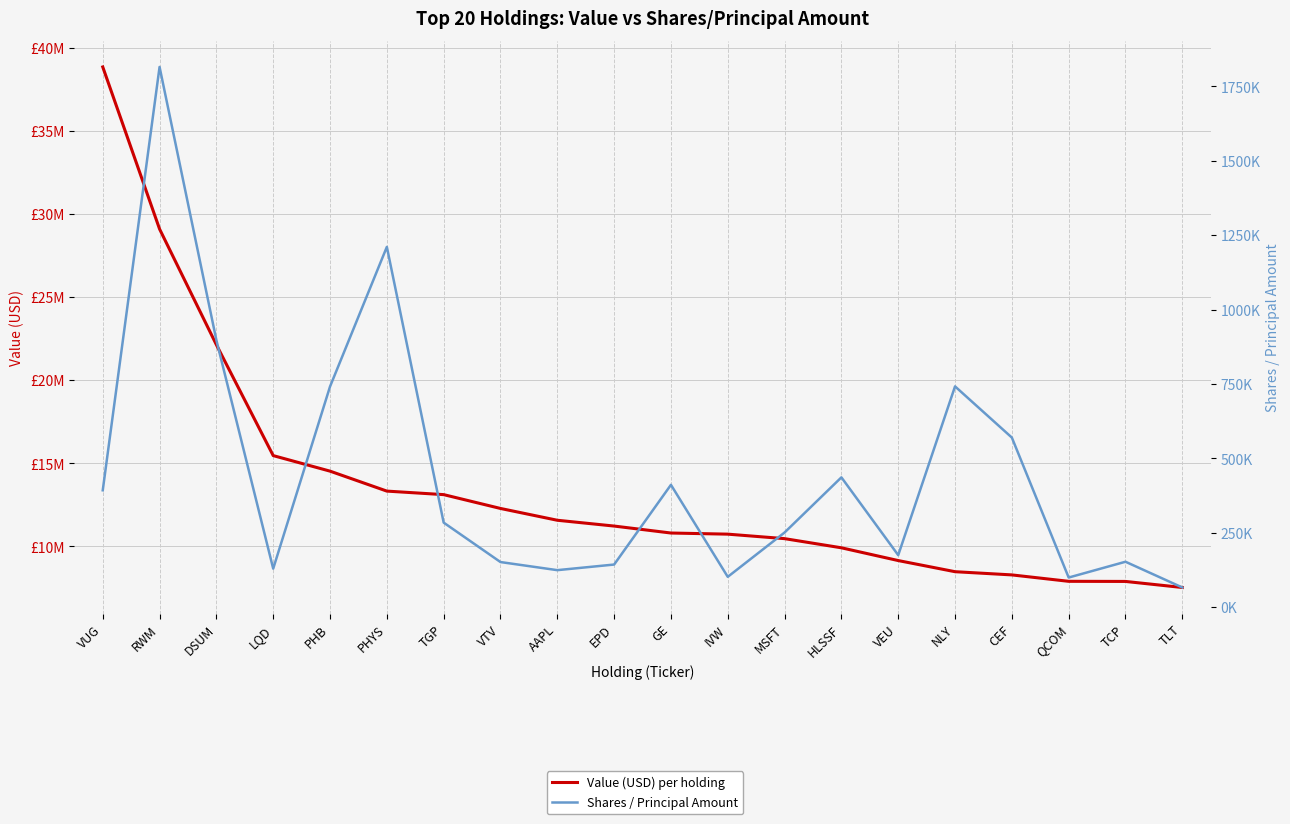

Reading left to right, list all the values displayed in this chart.

Value (USD) per holding: VUG=38848000	RWM=29095000	DSUM=22133000	LQD=15464000	PHB=14529000	PHYS=13328000	TGP=13116000	VTV=12284000	AAPL=11574000	EPD=11225000	GE=10806000	IVW=10738000	MSFT=10468000	HLSSF=9917000	VEU=9149000	NLY=8479000	CEF=8286000	QCOM=7900000	TCP=7893000	TLT=7529000
Shares / Principal Amount: VUG=392799	RWM=1815022	DSUM=897155	LQD=129662	PHB=741269	PHYS=1210492	TGP=284269	VTV=151752	AAPL=124545	EPD=143382	GE=411187	IVW=102085	MSFT=251030	HLSSF=436290	VEU=174976	NLY=741870	CEF=569925	QCOM=99745	TCP=152790	TLT=66319